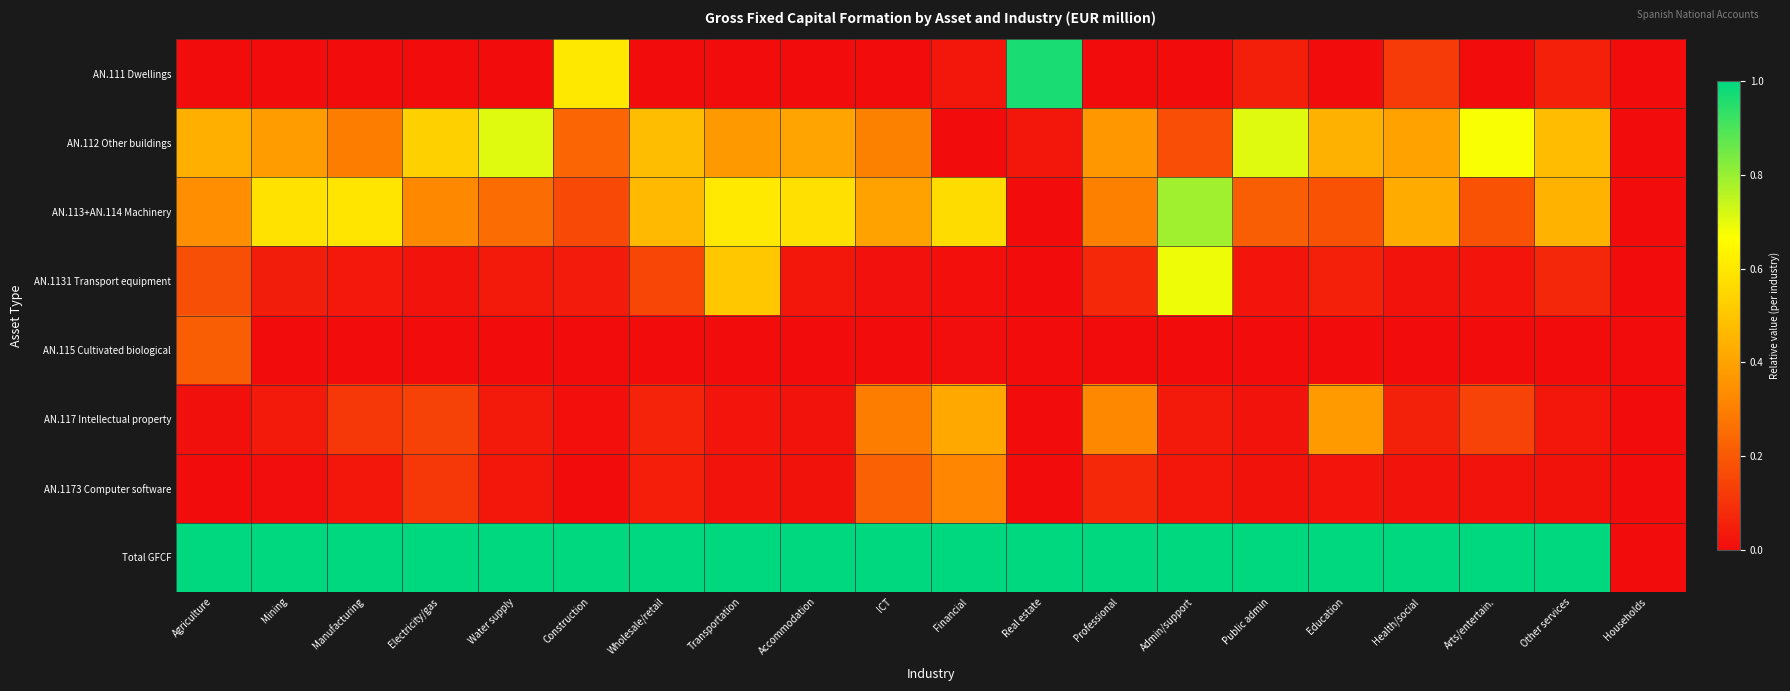

What is the total value across all series at Public admin?

2.0